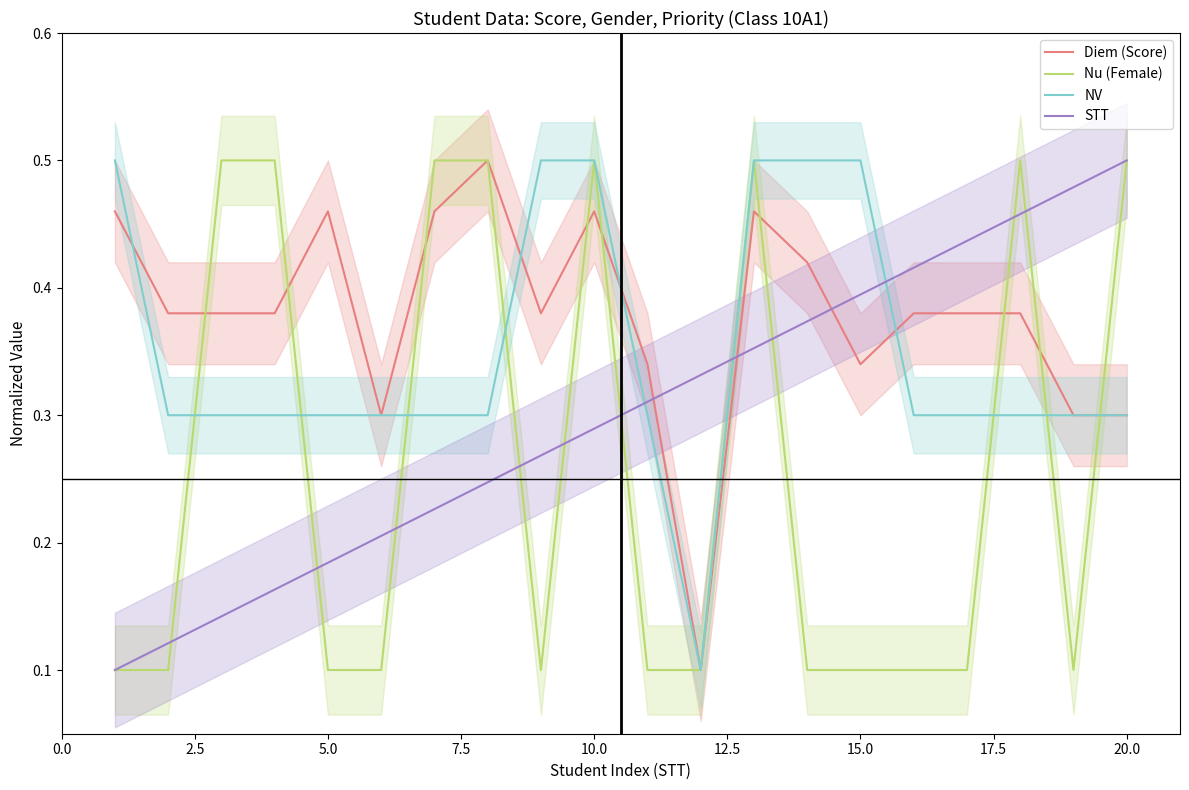

List the series in order of their peak value, lowest first.

Diem (Score), Nu (Female), NV, STT